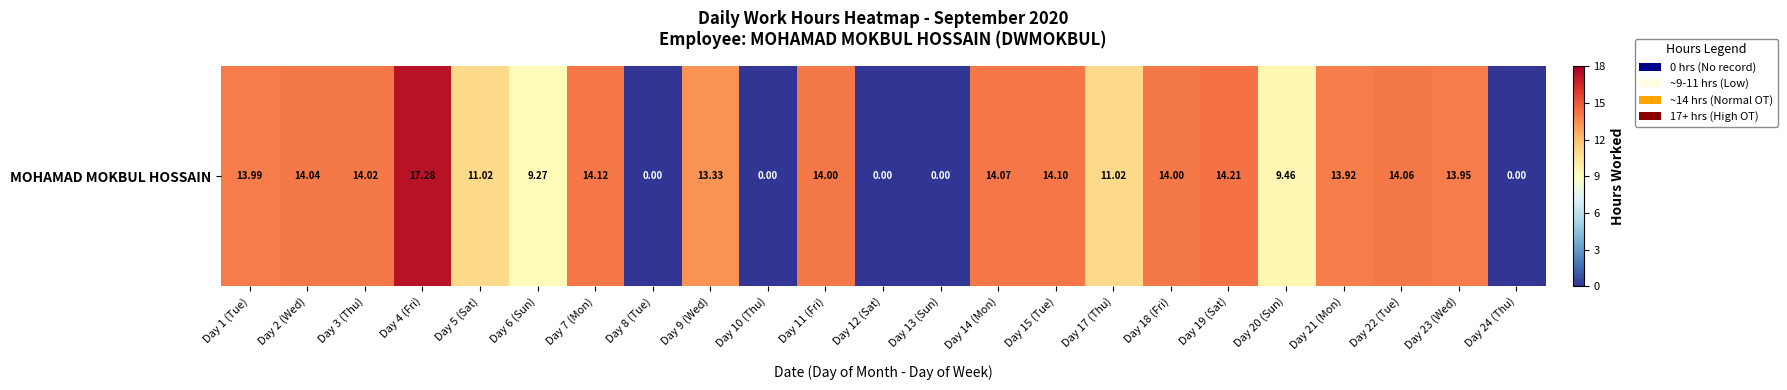

Reading right to left, what are all the values shown in this chart?

0.0	13.9	14.1	13.9	9.5	14.2	14.0	11.0	14.1	14.1	0.0	0.0	14.0	0.0	13.3	0.0	14.1	9.3	11.0	17.3	14.0	14.0	14.0